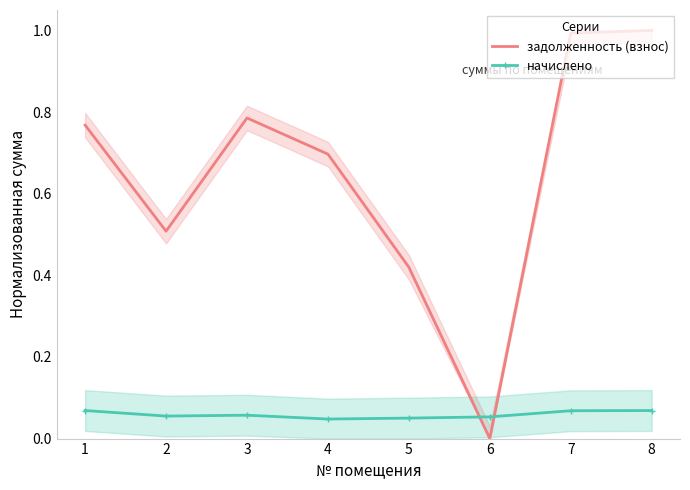

What is the total value across all series at 7?

1.1